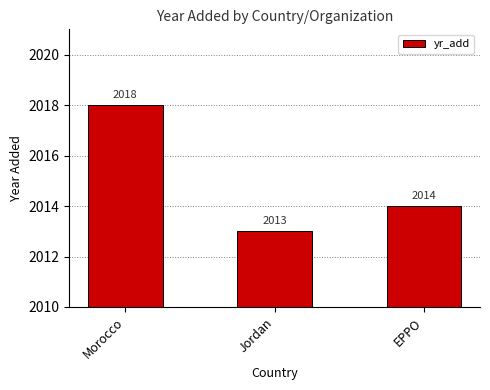

True or false: the data shows 1081 at Morocco.

False